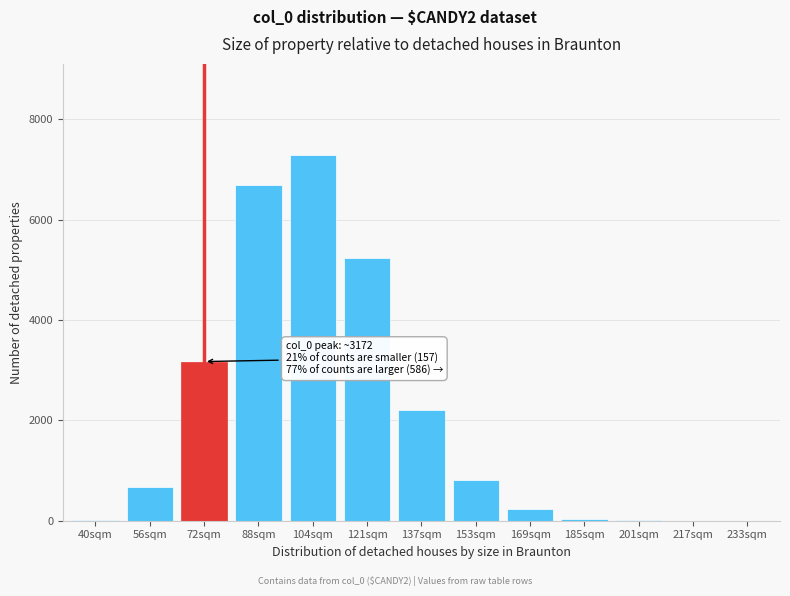

Is it true that the value at 121sqm is 5228?

True